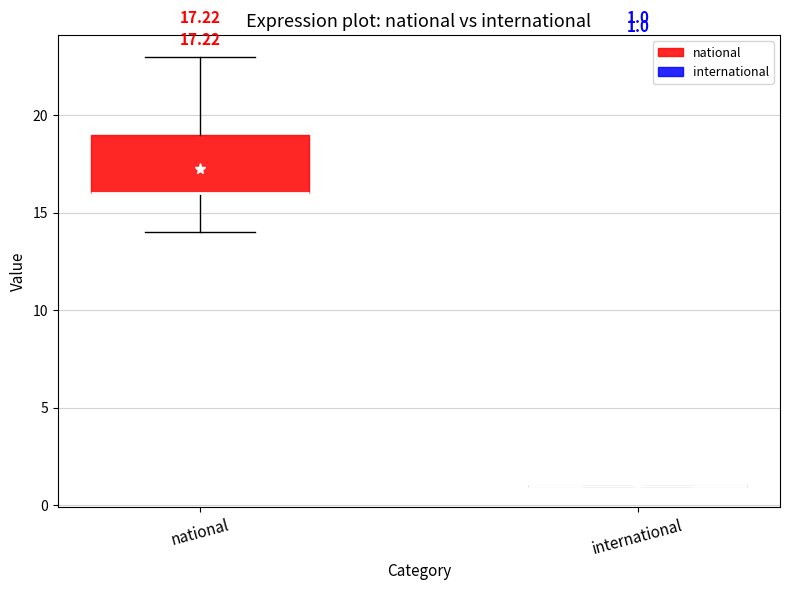

Which box is the tallest, from its lower edge to its upper edge?

national